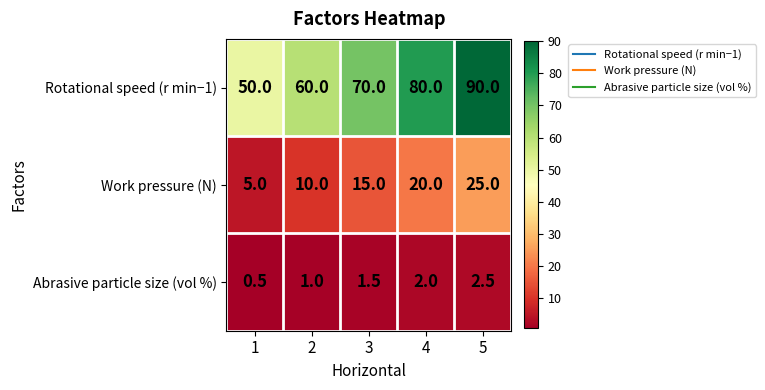

What is the approximate value of Abrasive particle size (vol %) at 4?

2.0